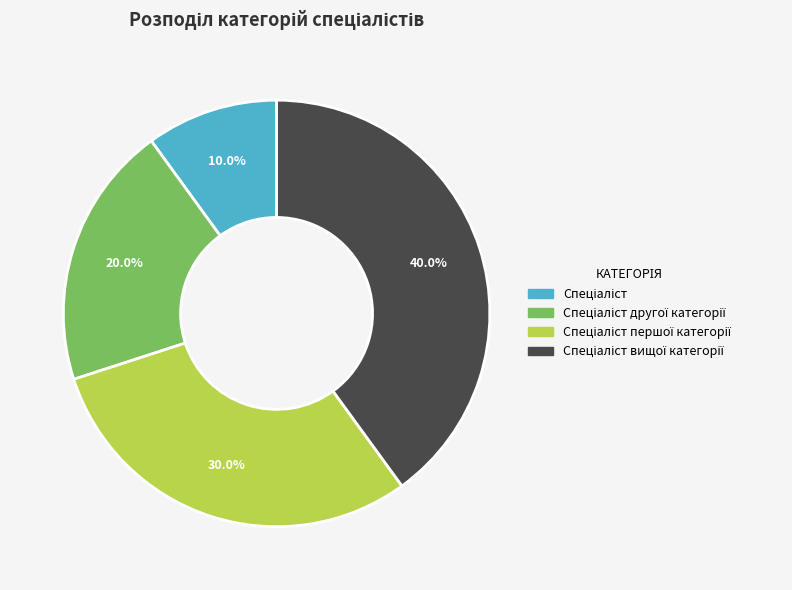

Is there any slice that represents more than half of the pie?

No